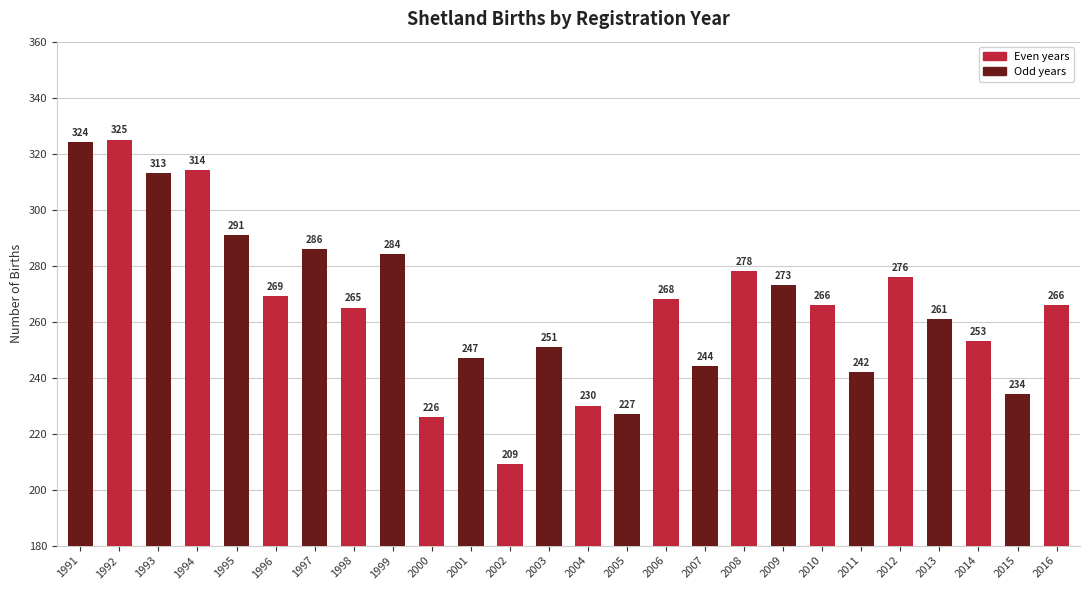

Which category has the highest value across all series?

1992